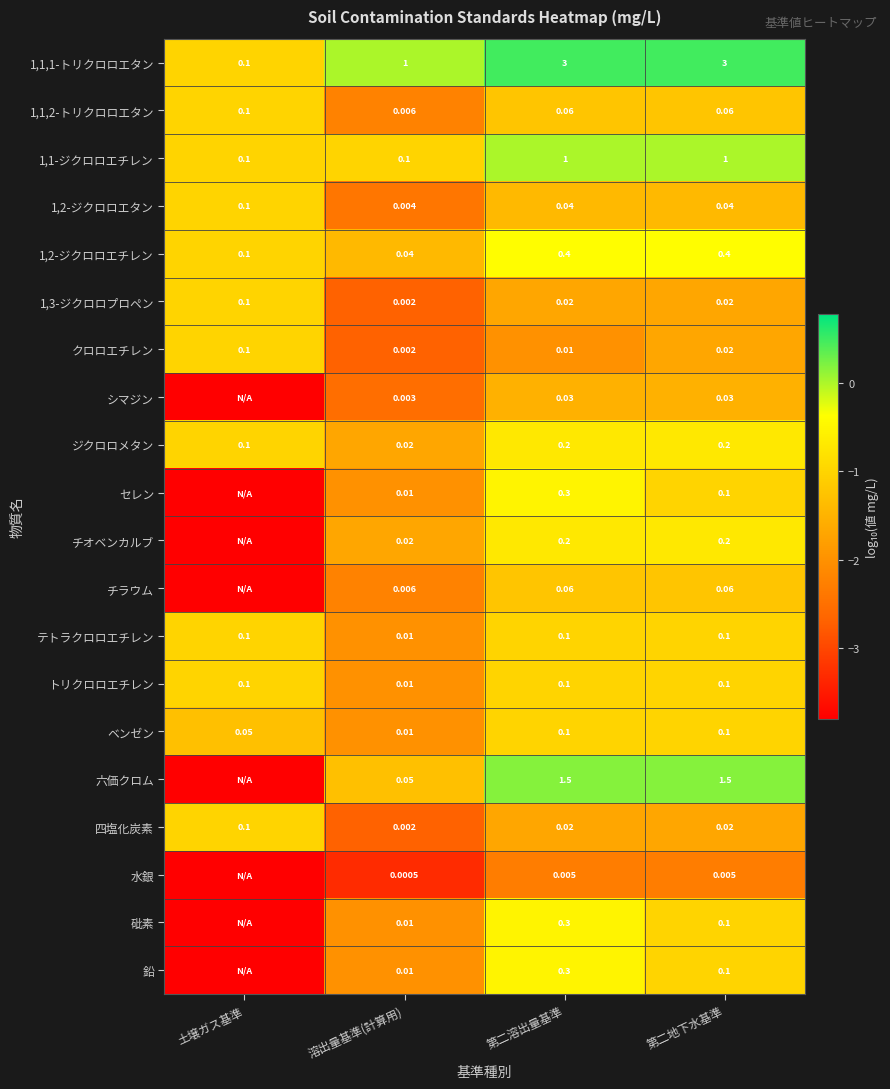

How many data points does each series have?

4